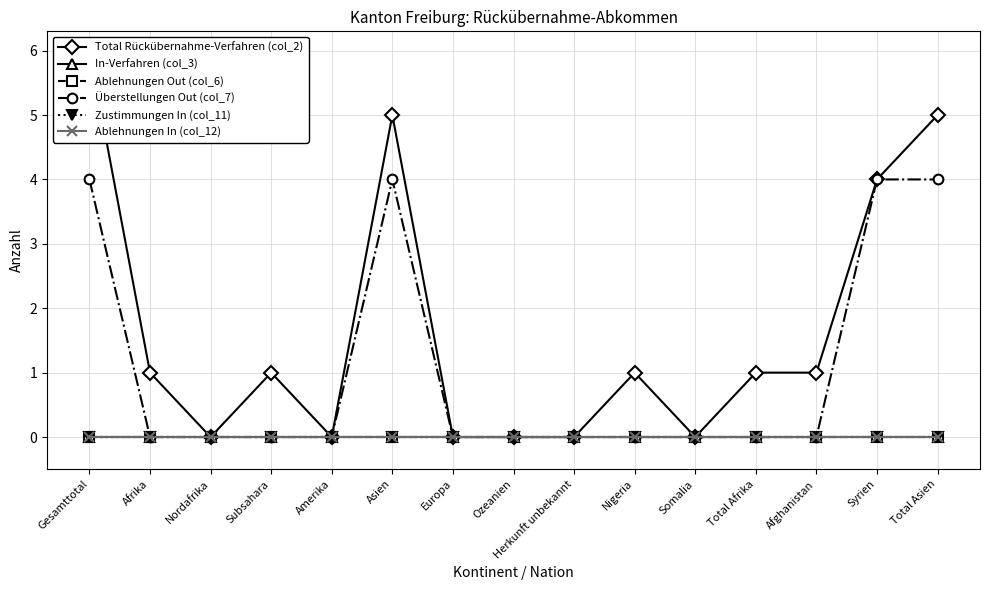

What is the label of the 9th point from the right?

Europa